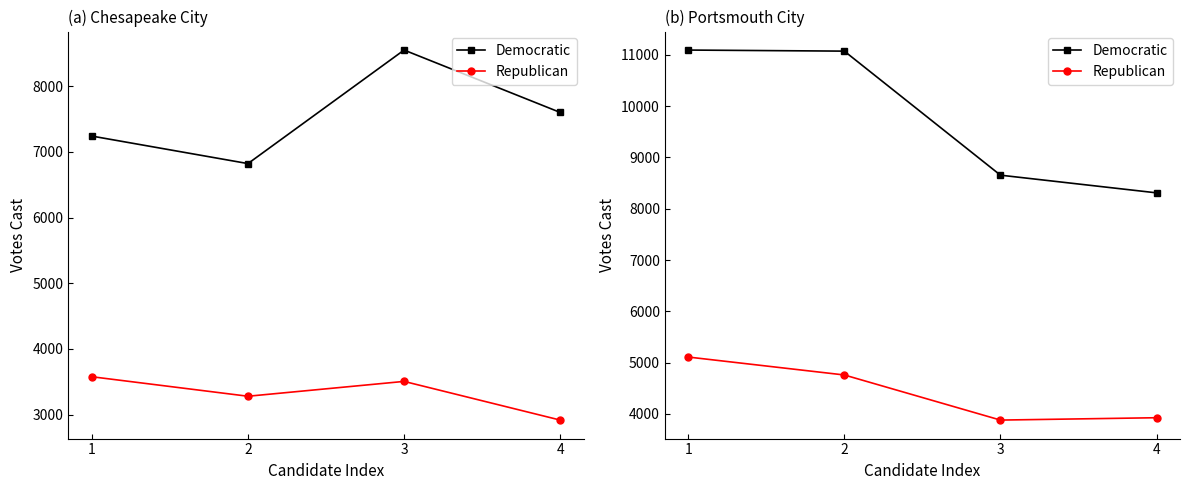

Which series changed the most between 2 and 3?

Democratic